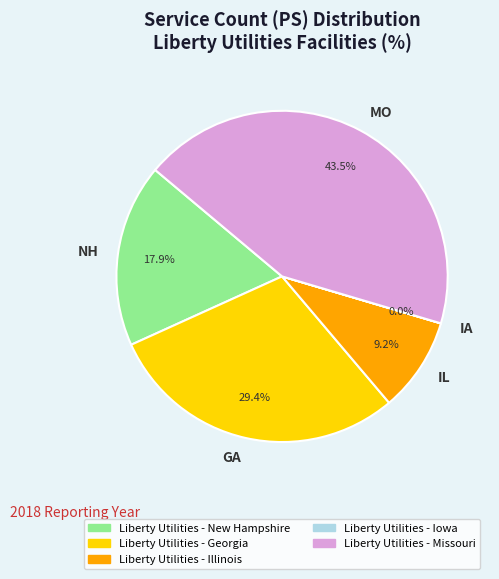

To the nearest percent, what is the average slice percentage?

20%